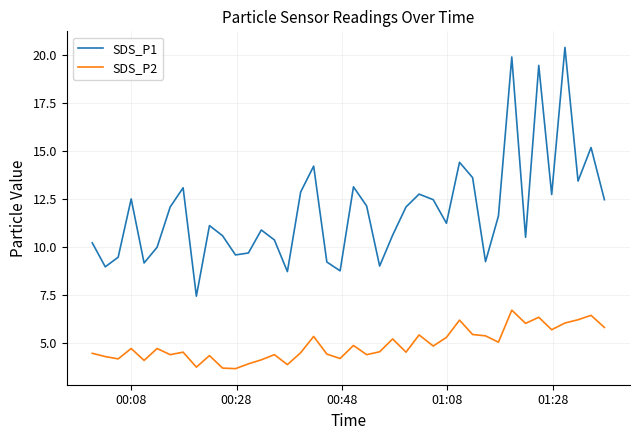

Which series has the widest spread of values?

SDS_P1